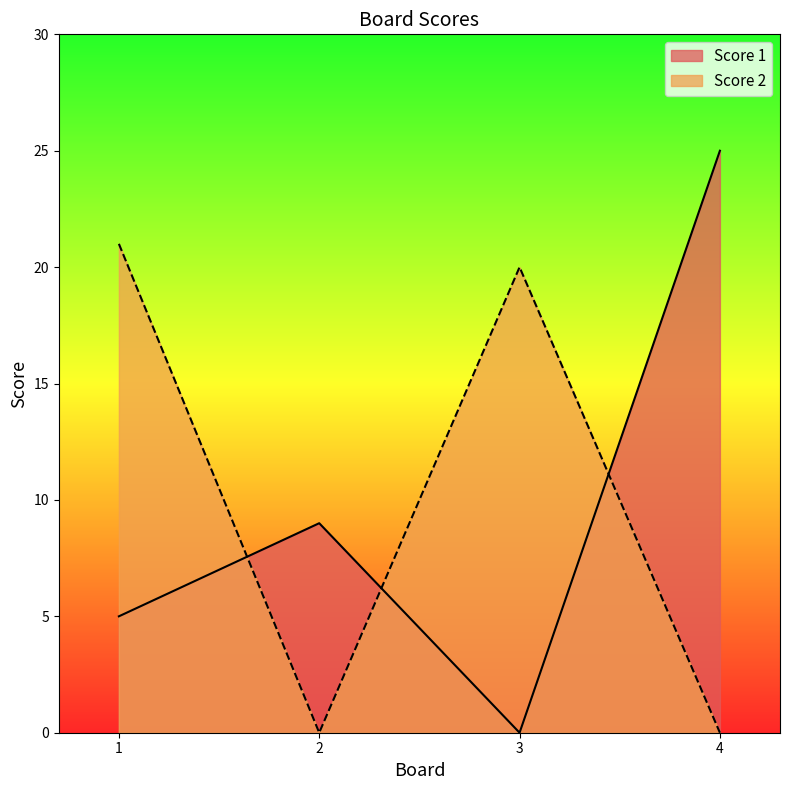

What is the value of the Score 1 point at the 2nd from the left?

9